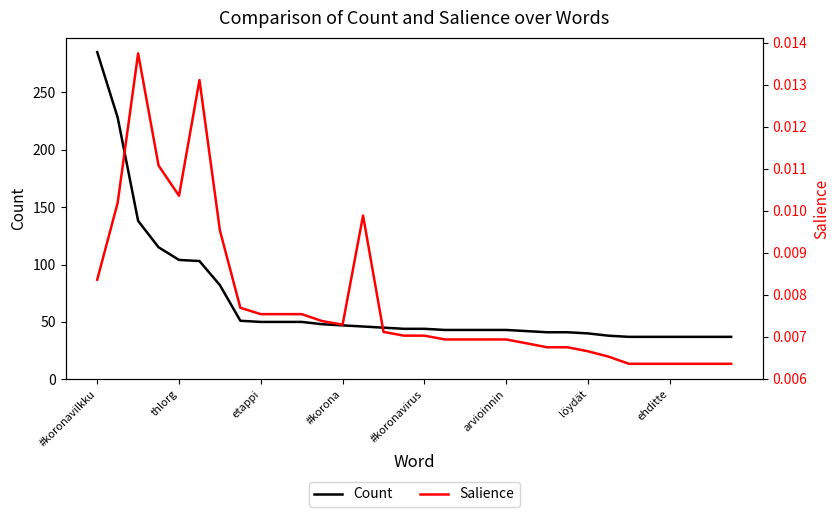

At how many categories does at least one series exceed 106?

4